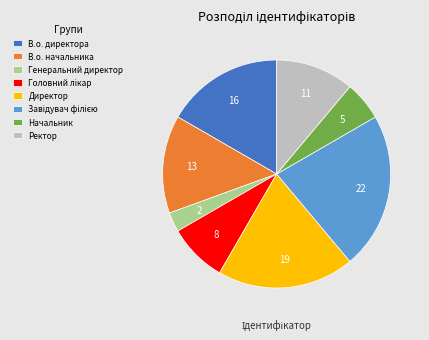

Which slice is the smallest?

Генеральний директор